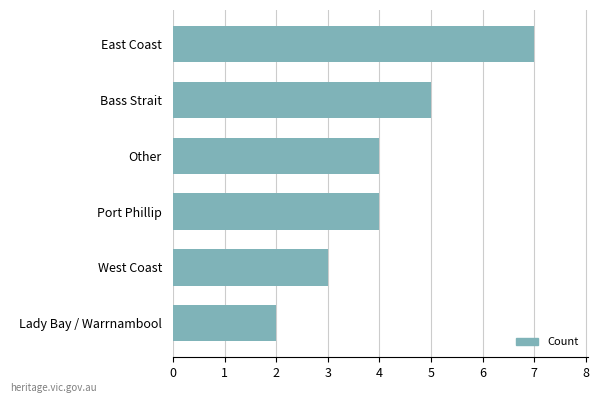

What is the change in value from Bass Strait to East Coast?

+2